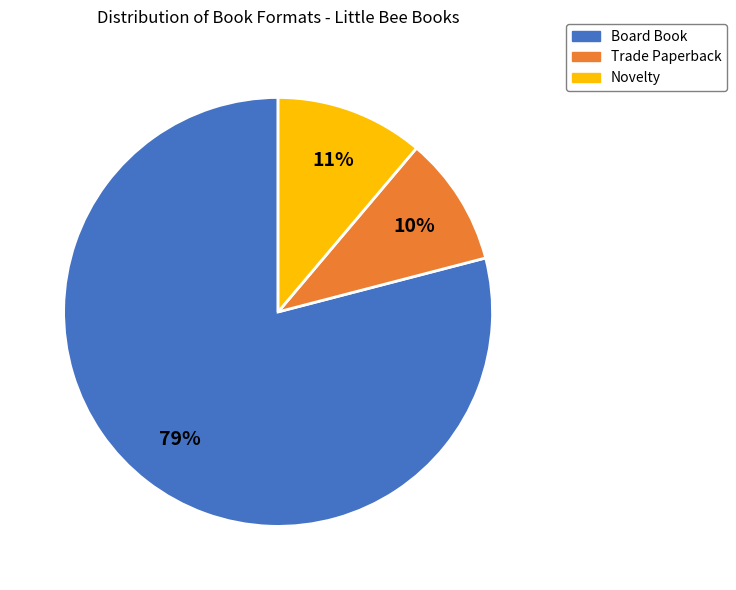

What is the ratio of the value at Trade Paperback to the value at Novelty?

0.9